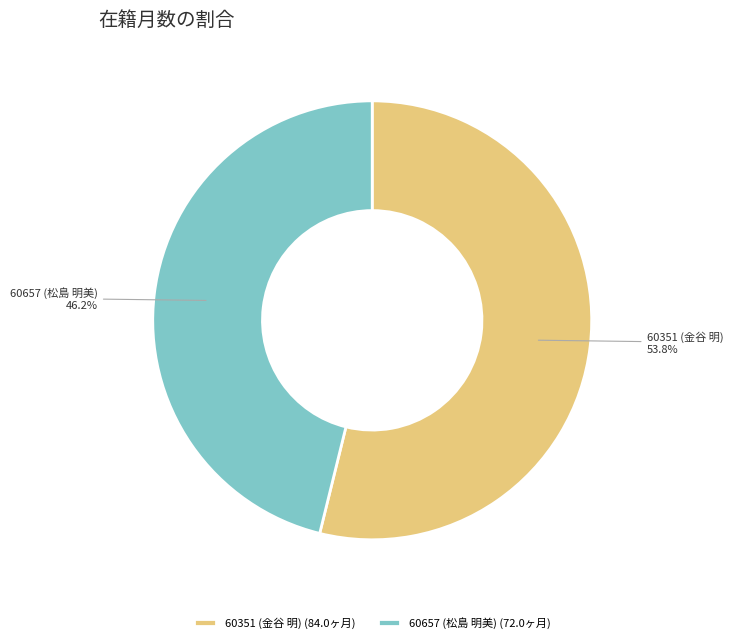

Which category has the biggest portion of the pie?

60351 (金谷 明)